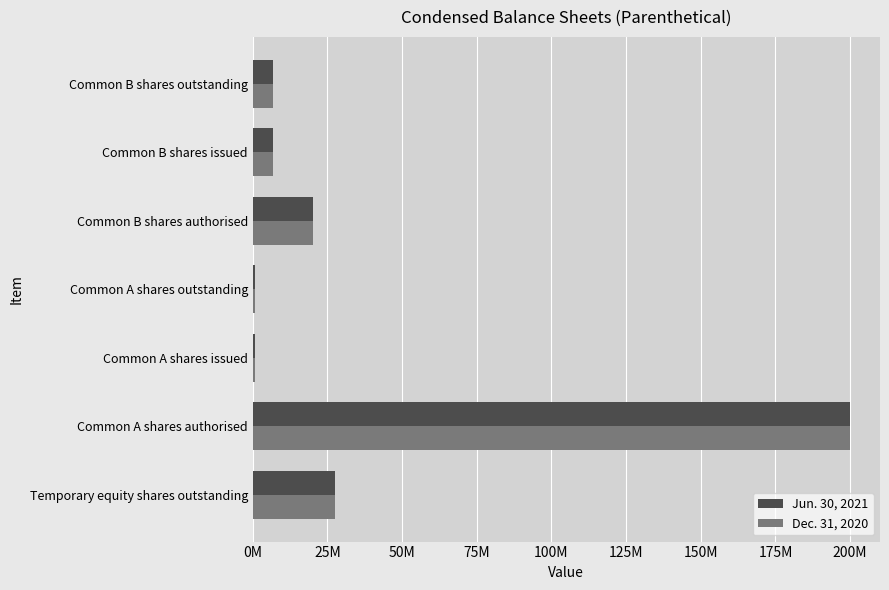

What is the value of the Jun. 30, 2021 bar at the 2nd from the left?

200000000